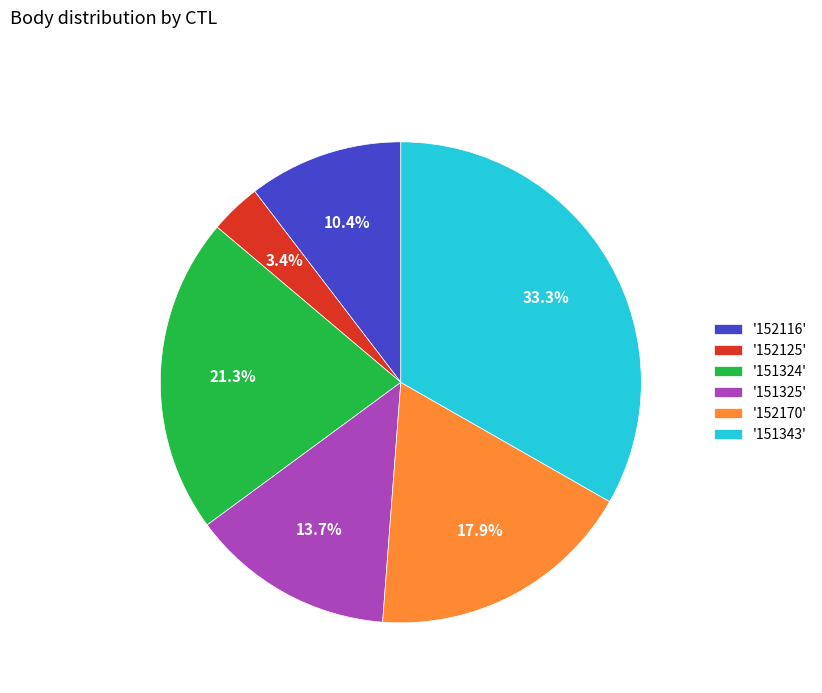

How many segments does this pie chart have?

6